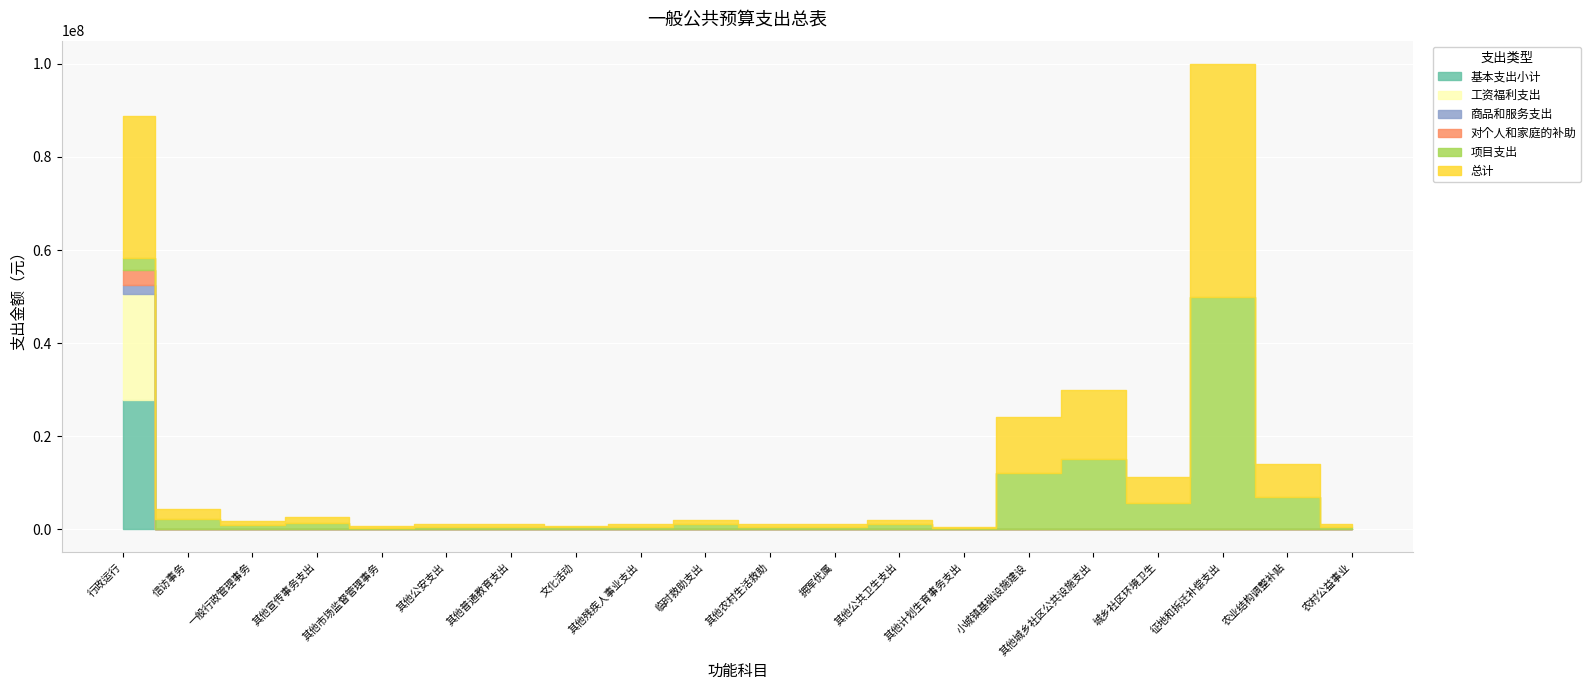

At which label does 对个人和家庭的补助 reach its peak?

行政运行